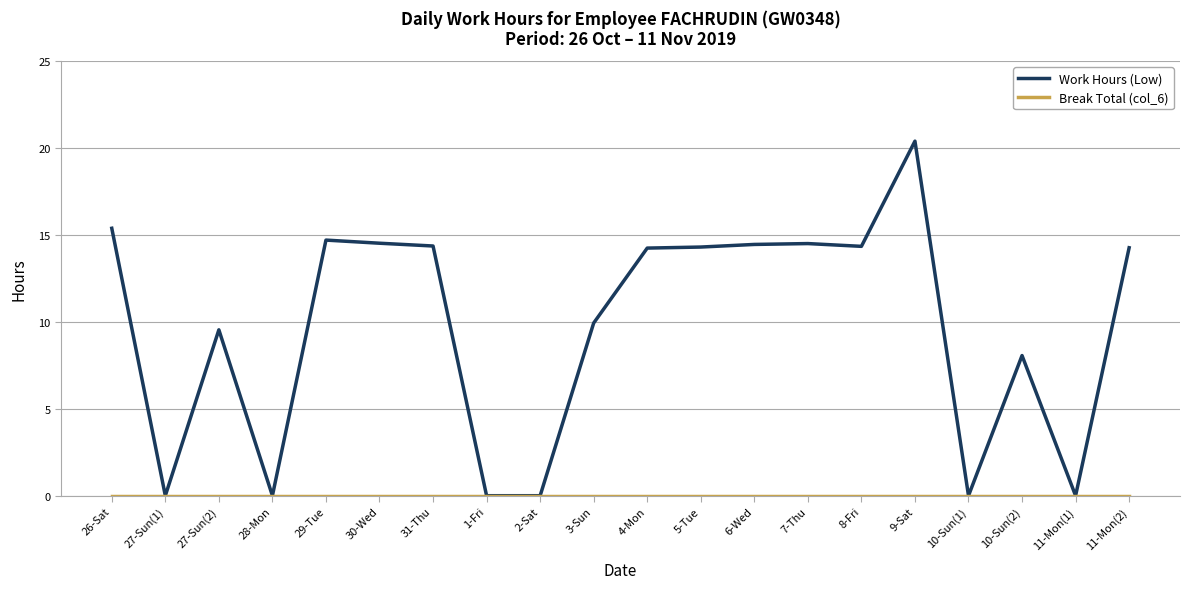

Which series has the widest spread of values?

Work Hours (Low)